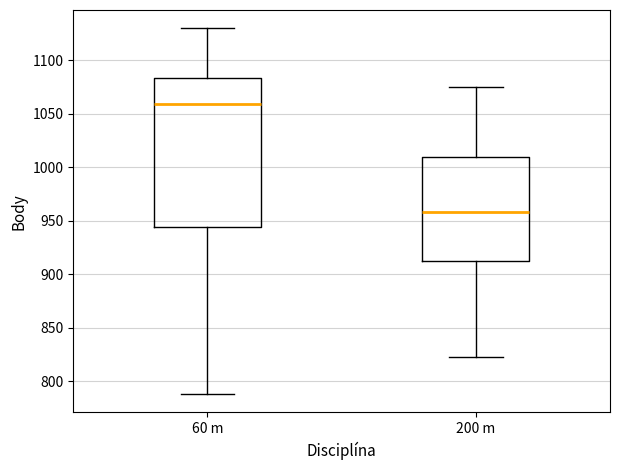

Which box is the tallest, from its lower edge to its upper edge?

60 m